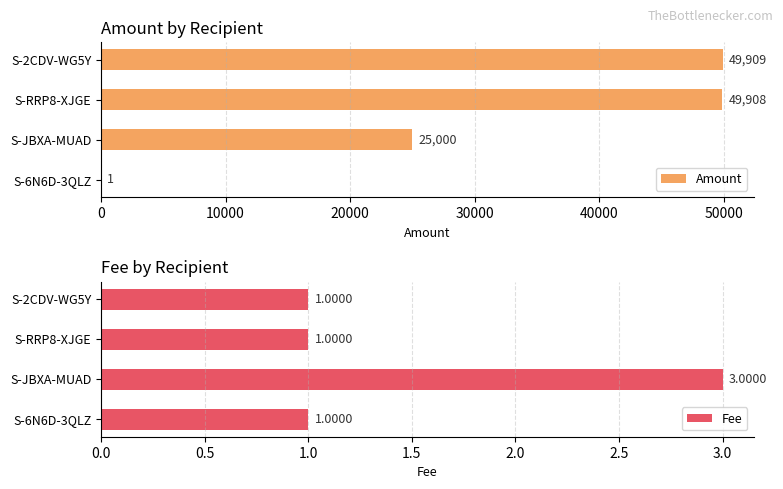

How many data points does each series have?

4